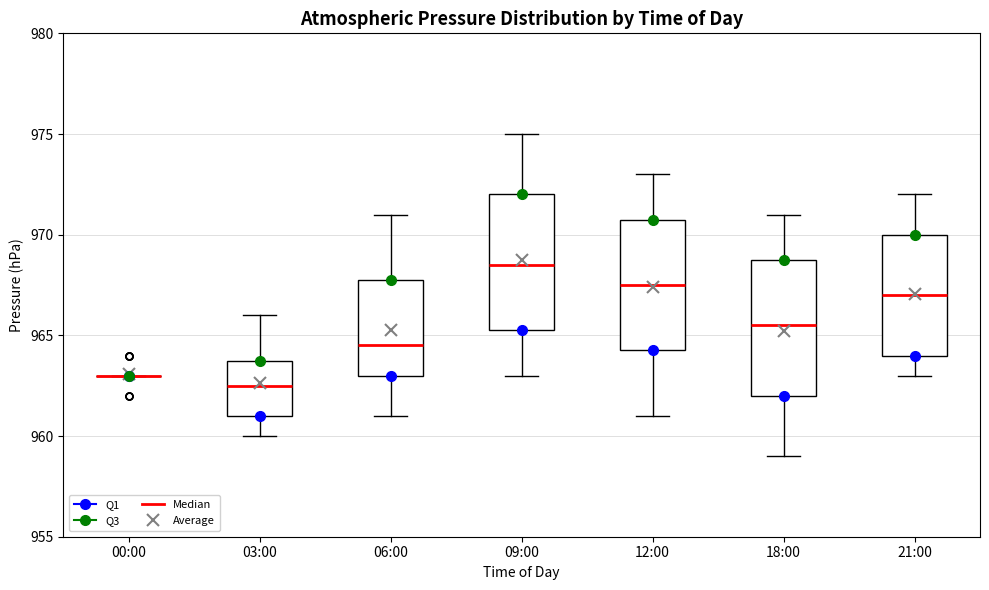

Reading left to right, transcribe this box plot: for each box, give where its median line is, the range the box spans, and where its two whiskers end, as read against the y-axis. The values are not printed on the chart, so give them approximately, as read against the axis.

00:00: box collapsed to a line at 963.0, whiskers 963.0 to 963.0
03:00: median 962.5, box 961.0 to 964.0, whiskers 960.0 to 966.0
06:00: median 964.5, box 963.0 to 968.0, whiskers 961.0 to 971.0
09:00: median 968.5, box 965.5 to 972.0, whiskers 963.0 to 975.0
12:00: median 967.5, box 964.5 to 971.0, whiskers 961.0 to 973.0
18:00: median 965.5, box 962.0 to 969.0, whiskers 959.0 to 971.0
21:00: median 967.0, box 964.0 to 970.0, whiskers 963.0 to 972.0